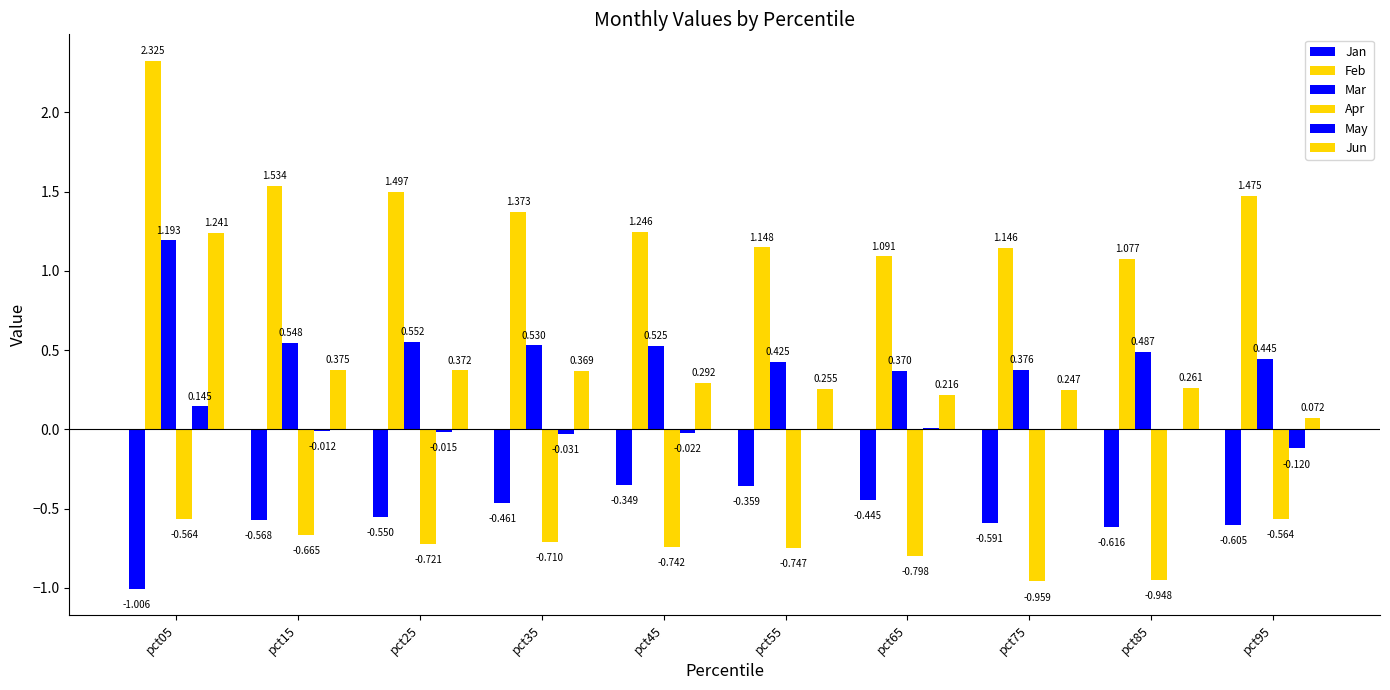

Which category has the lowest value across all series?

pct05